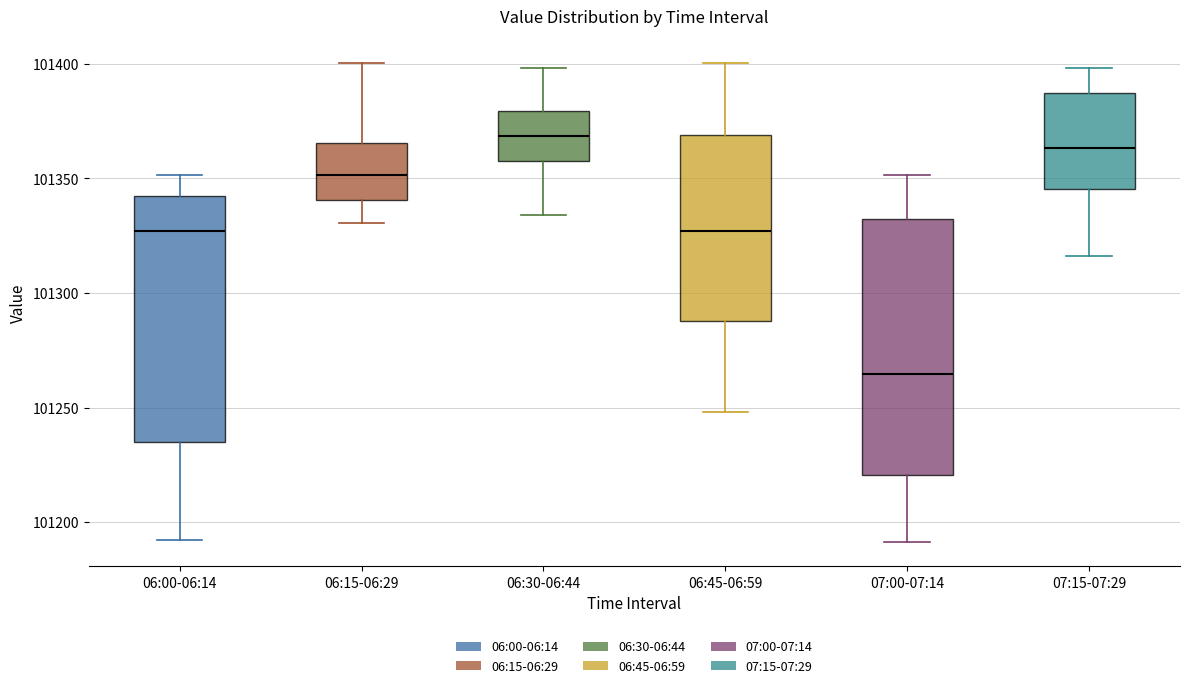

Where does the upper whisker of the box for 06:15-06:29 end on the y-axis? The values are not printed on the chart, so give them approximately, as read against the axis.

101400